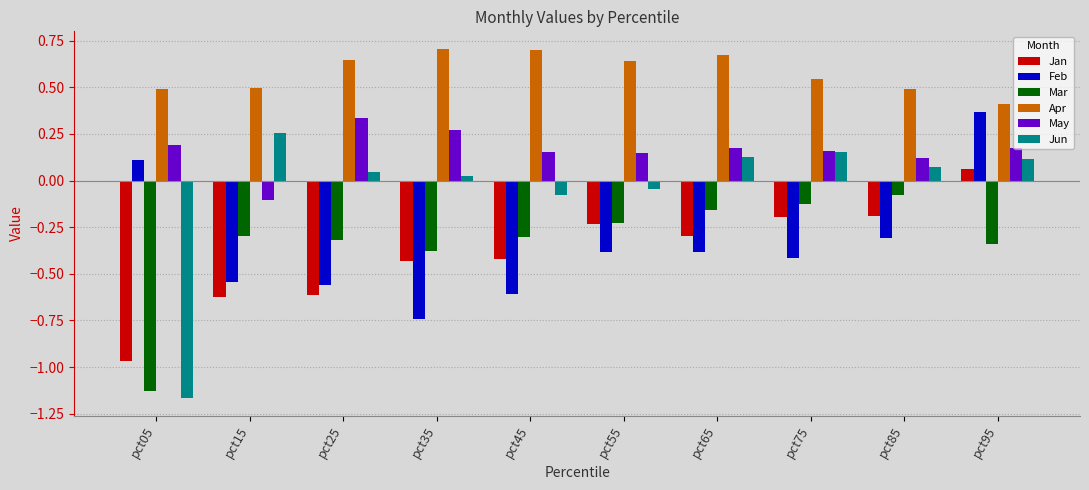

Rank the series at pct15 from lowest to highest value.

Jan, Feb, Mar, May, Jun, Apr